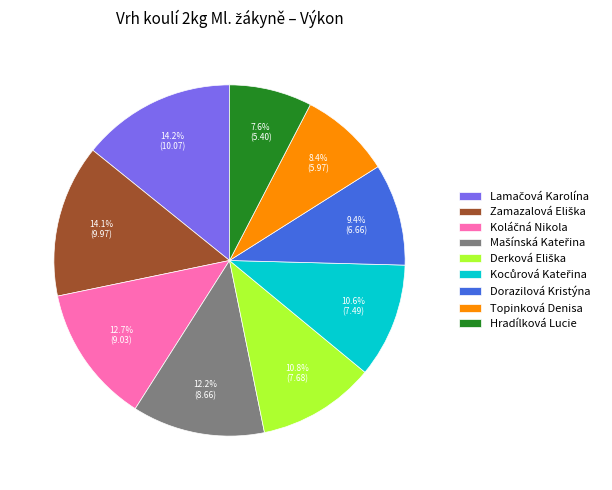

Combined, what portion of the pie is Topinková Denisa and Dorazilová Kristýna?

17.8%